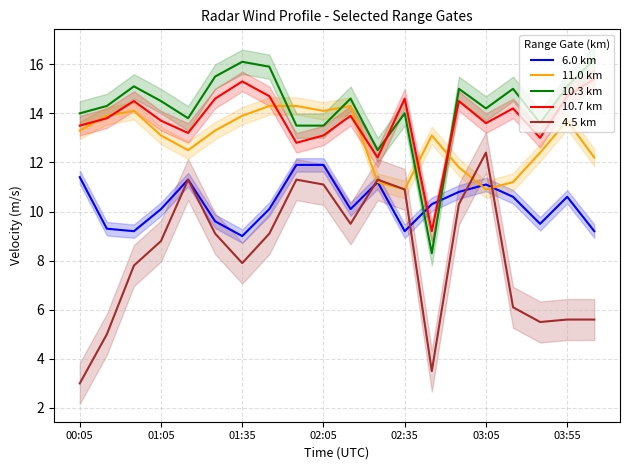

How many interior local peaks does the 10.7 km series have?

6